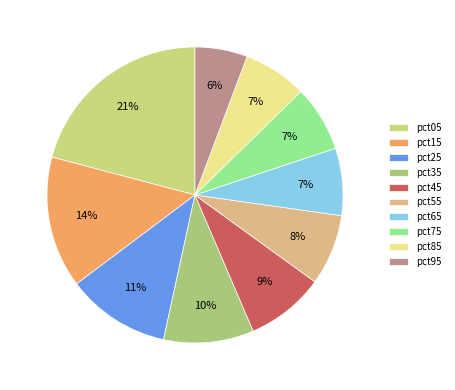

To the nearest percent, what portion does pct85 represent?

7%